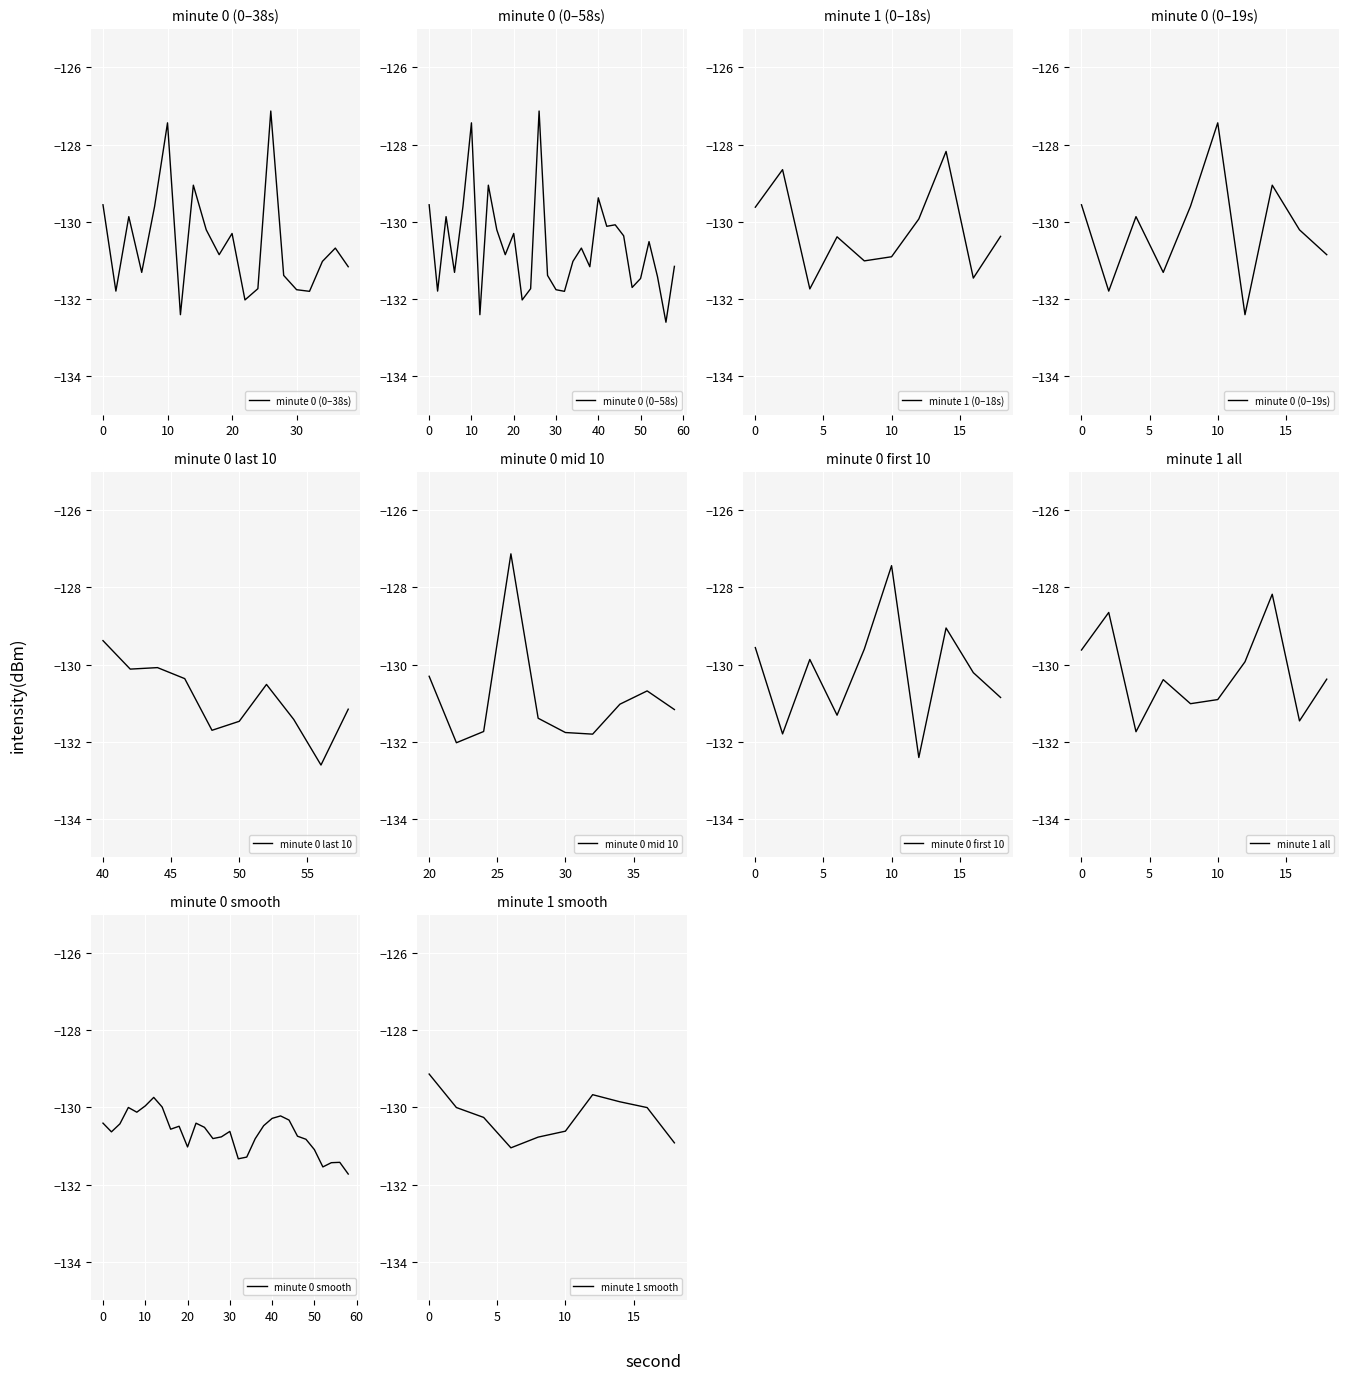

At which category does the data reach its first local peak?

4